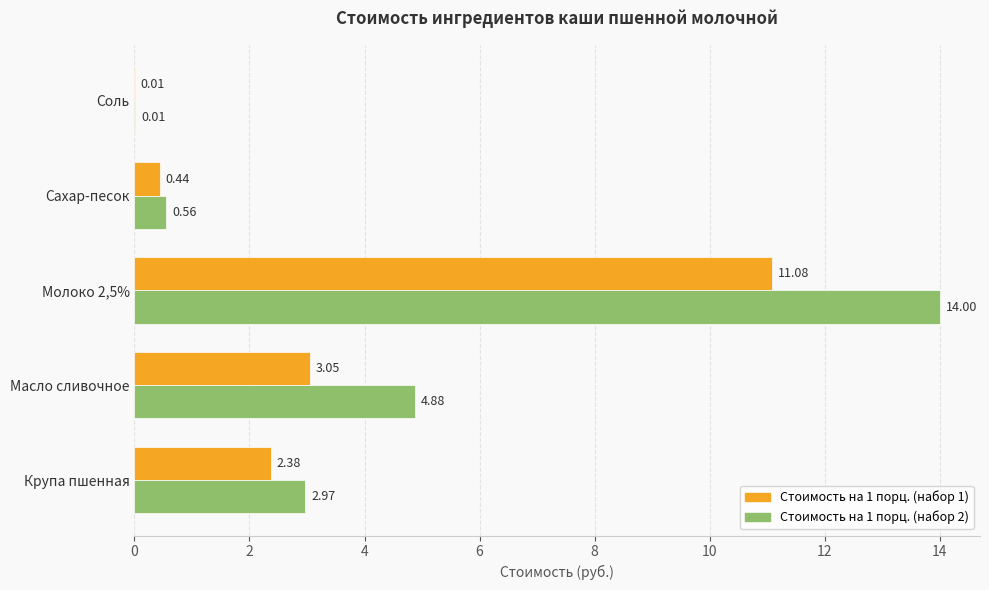

Between Крупа пшенная and Соль, which series saw the biggest shift?

Стоимость на 1 порц. (набор 2)